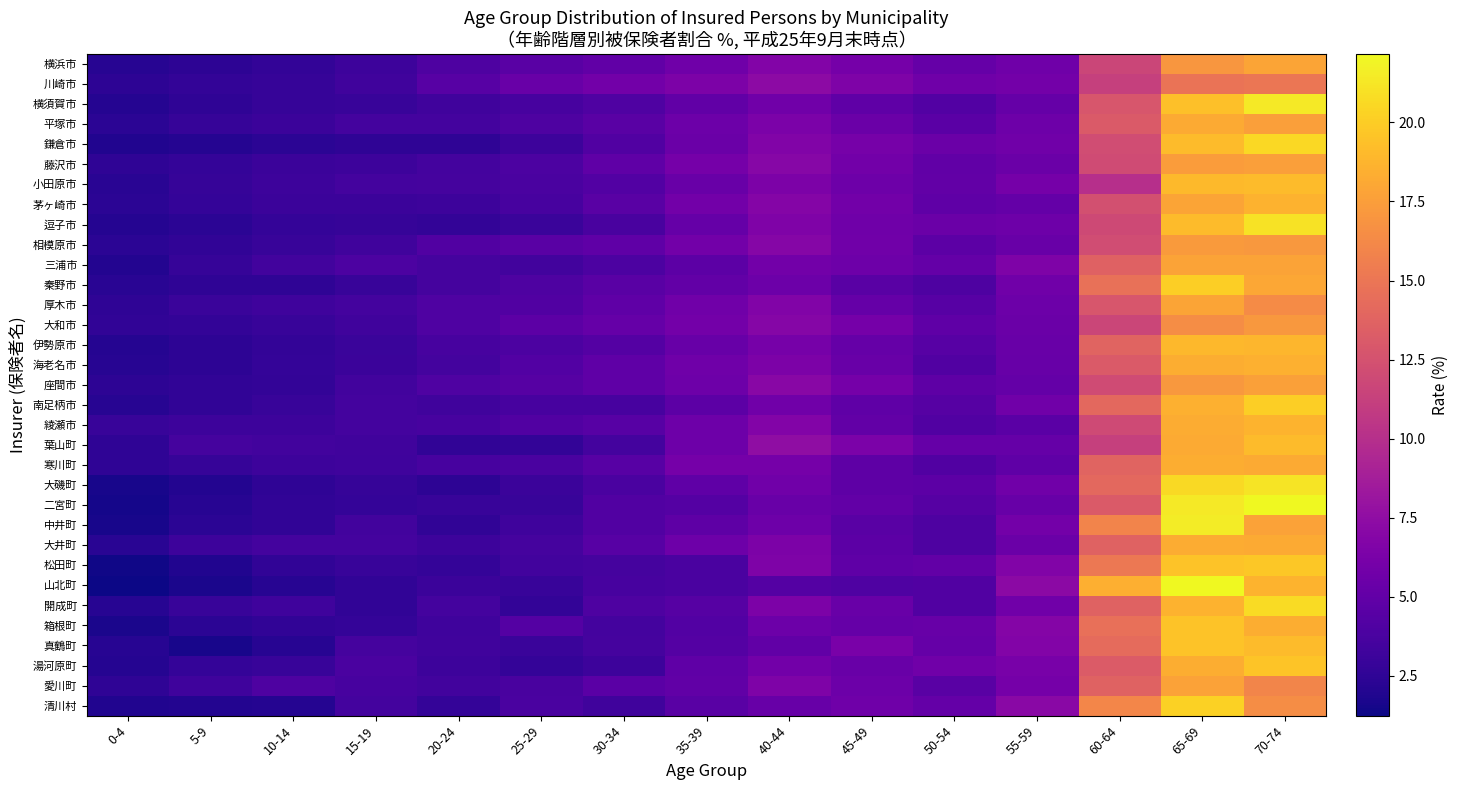

How many series are shown in this chart?

33